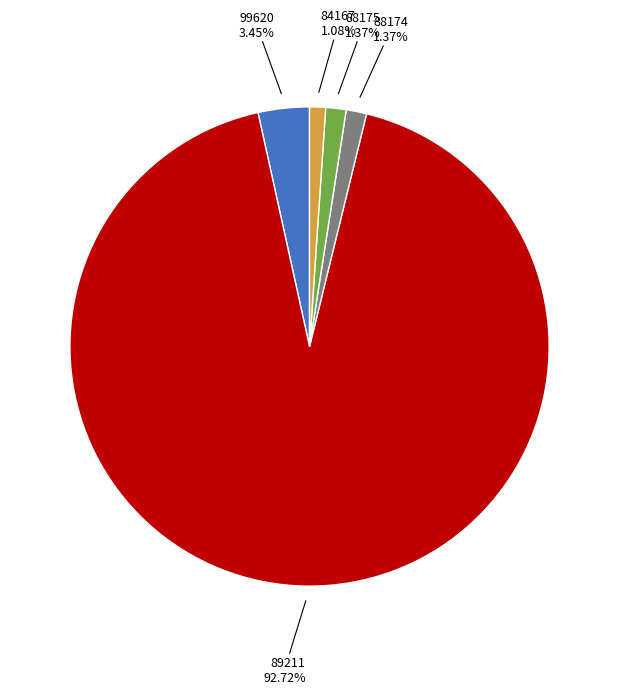

What is the total percentage of 89211 and 84167?

93.8%